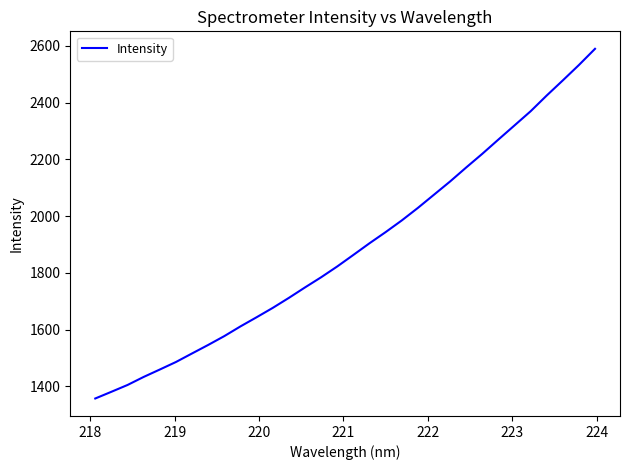

What is the greatest value displayed?

2589.8